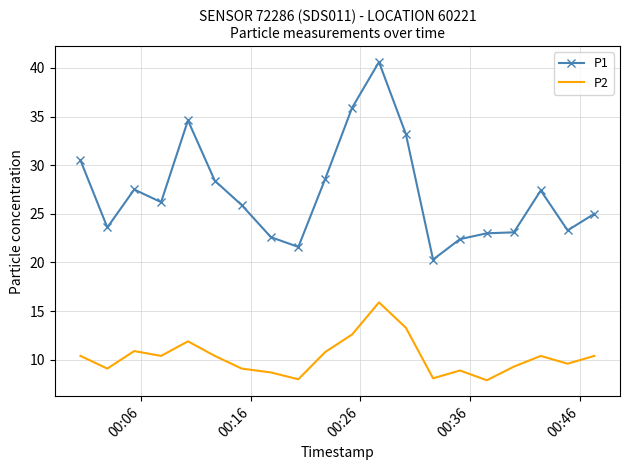

What is the difference between the maximum and minimum values in the P2 series?

8.0